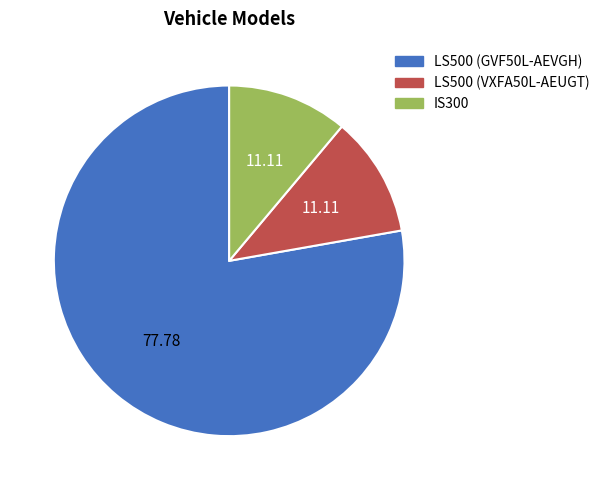

Do LS500 (GVF50L-AEVGH) and IS300 together represent more than half of the pie?

Yes